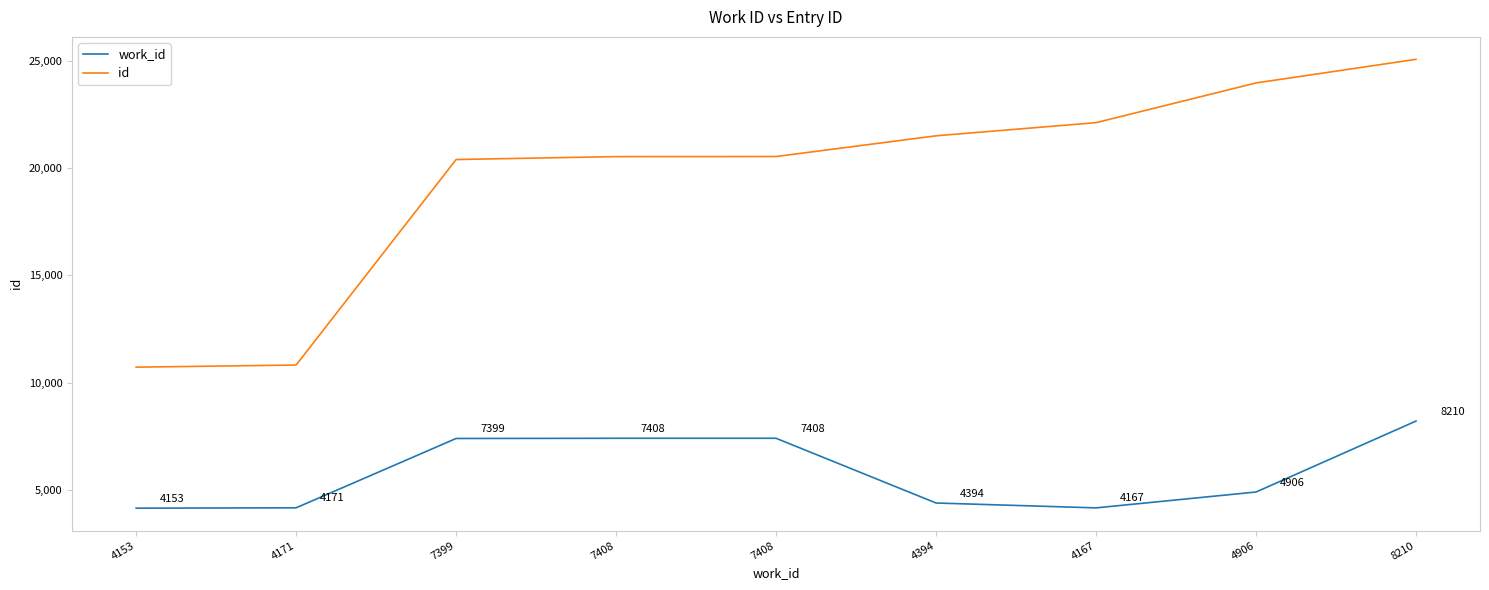

Which category has the lowest value in the id series?

4153